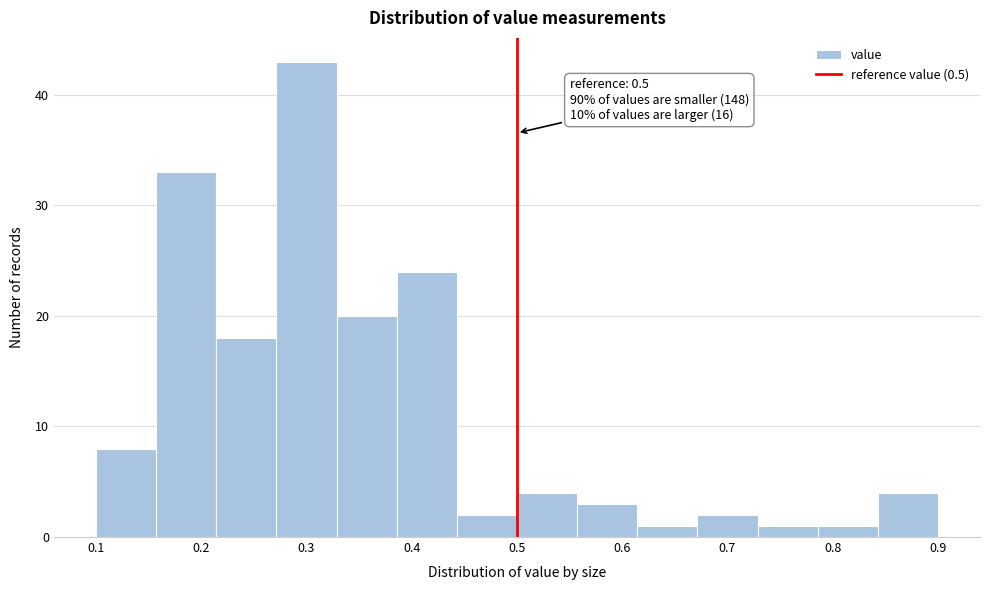

Which range on the x-axis has the tallest bar?

0.27 to 0.33